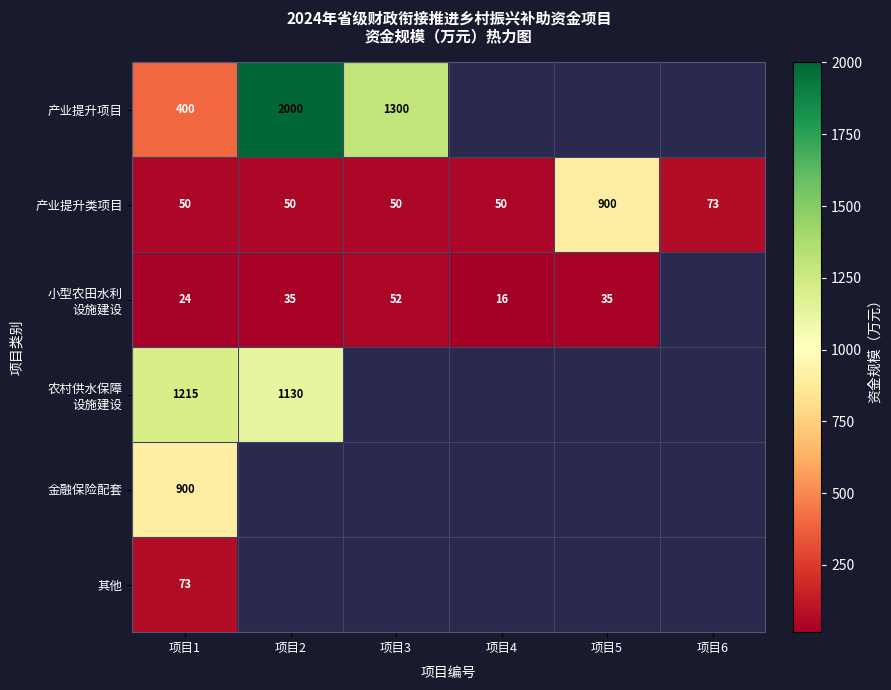

The 产业提升类项目 series shows 65 at 项目4. True or false?

False